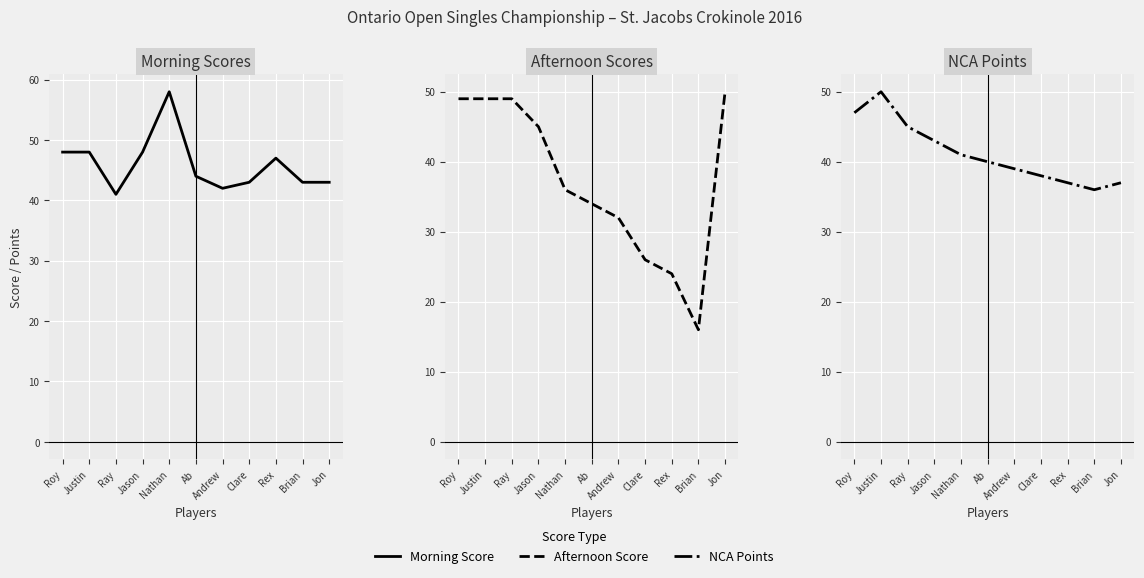

What is the label of the 11th point from the left?

Jon